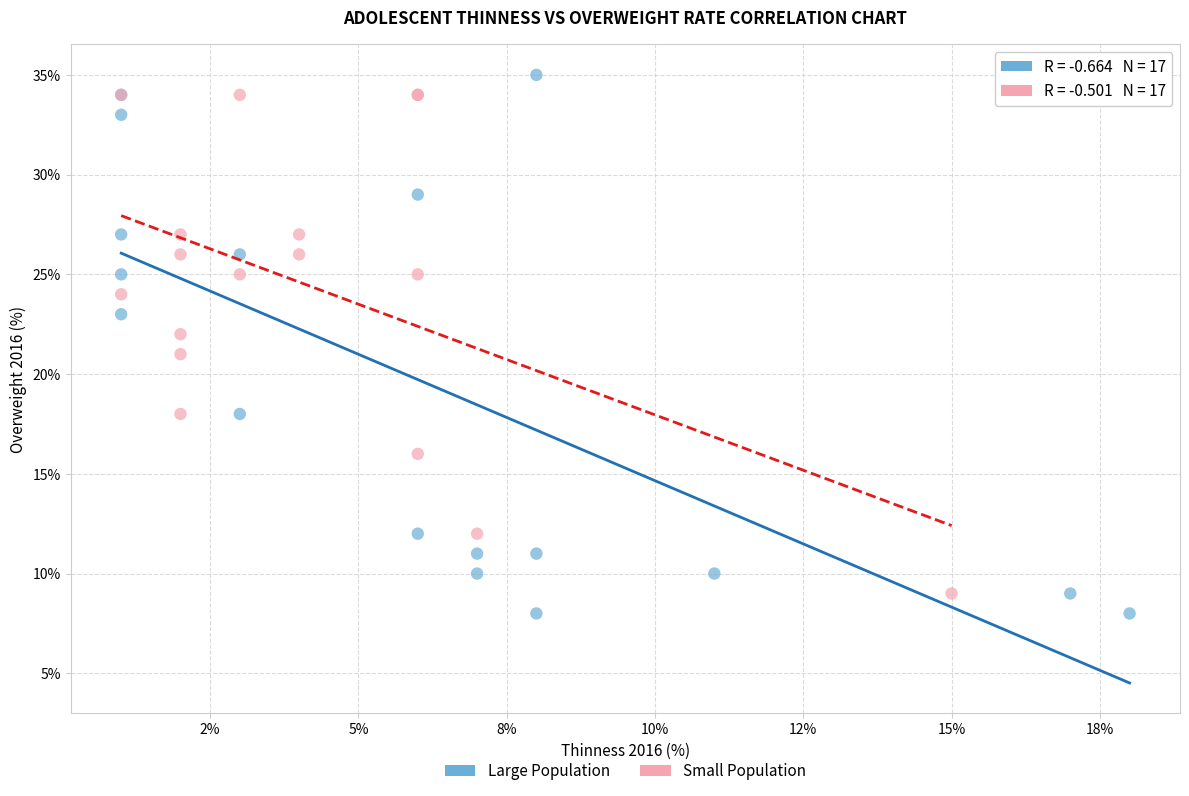

Which series contains the highest Y value?

Large Population